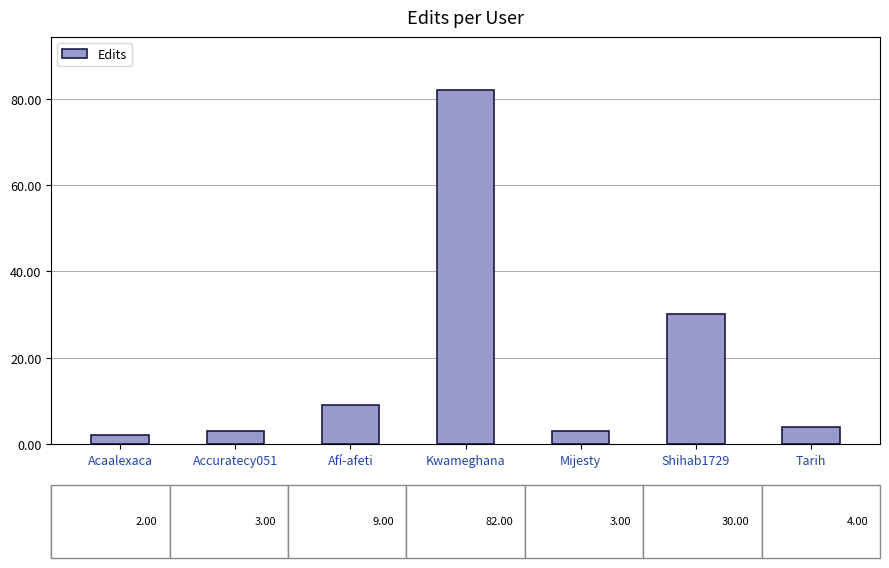

What is the difference between the second highest and minimum values?

28